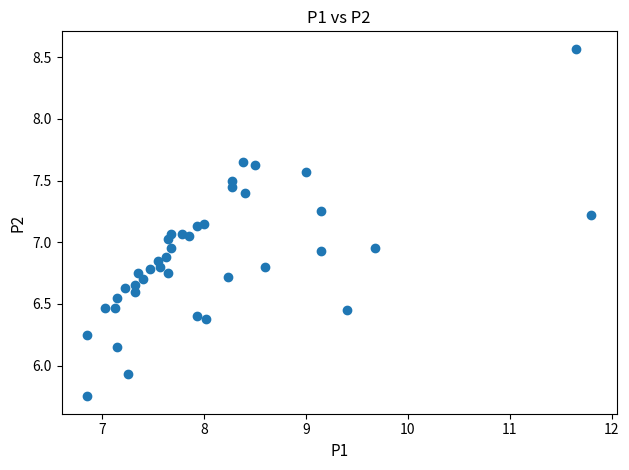

What is the range of X values (max minus min)?

5.0